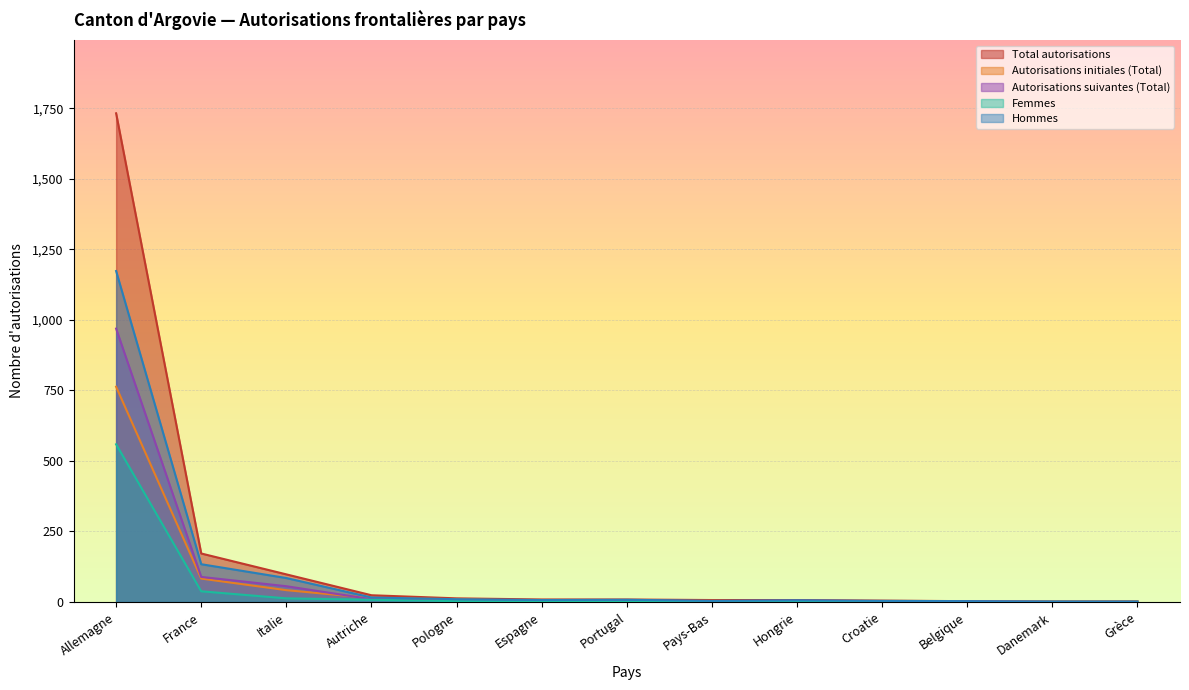

List the series in order of their overall mean, highest first.

Total autorisations, Hommes, Autorisations suivantes (Total), Autorisations initiales (Total), Femmes